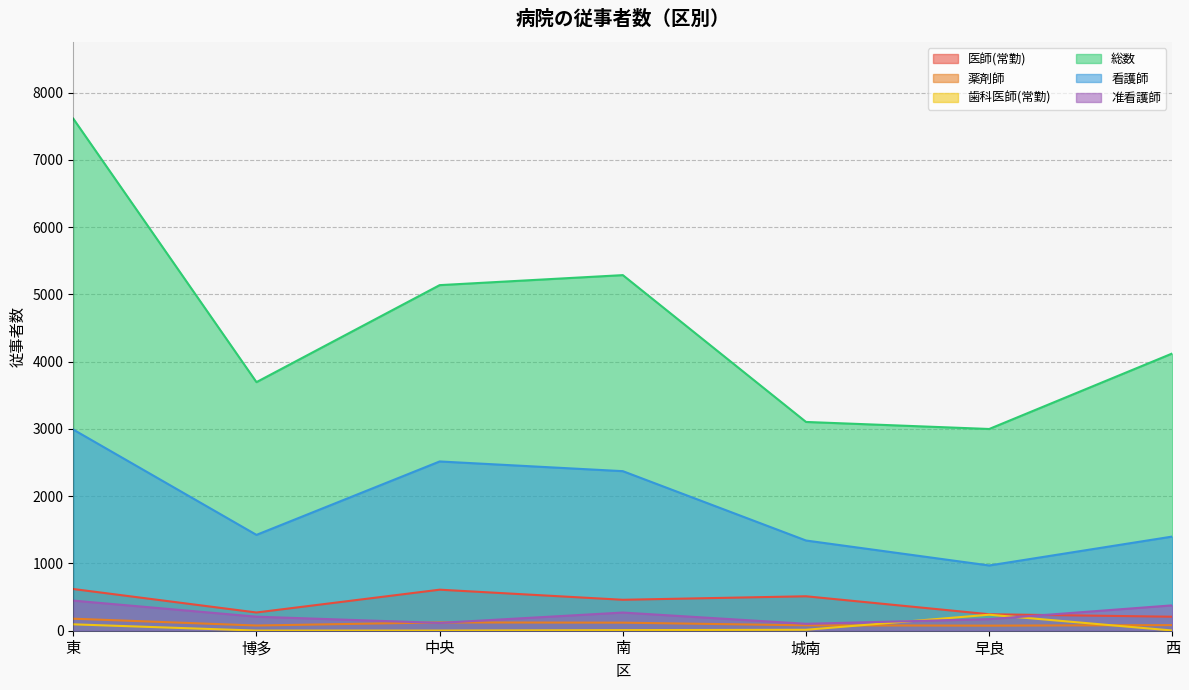

Which category has the lowest value across all series?

博多